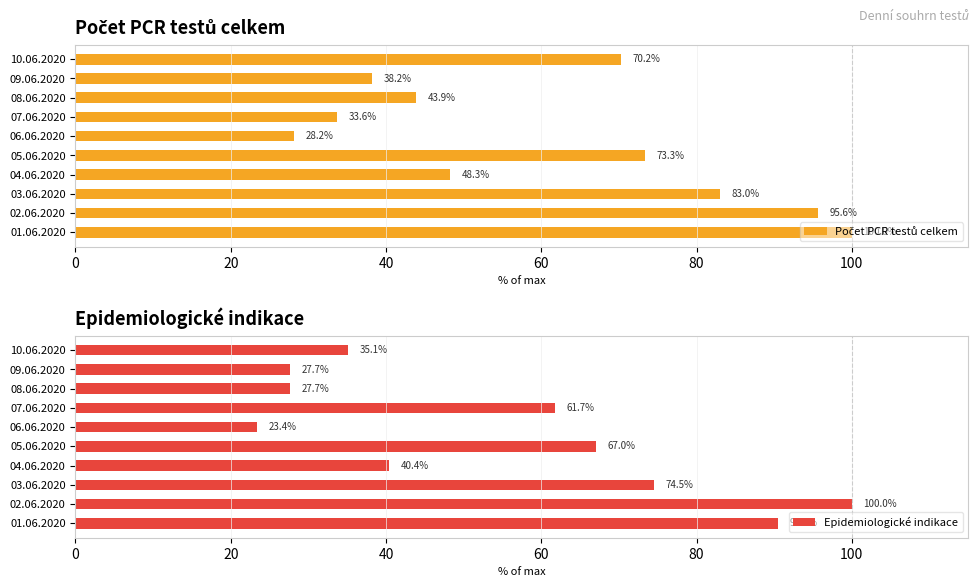

What is the approximate value of Epidemiologické indikace at 01.06.2020?

90.4